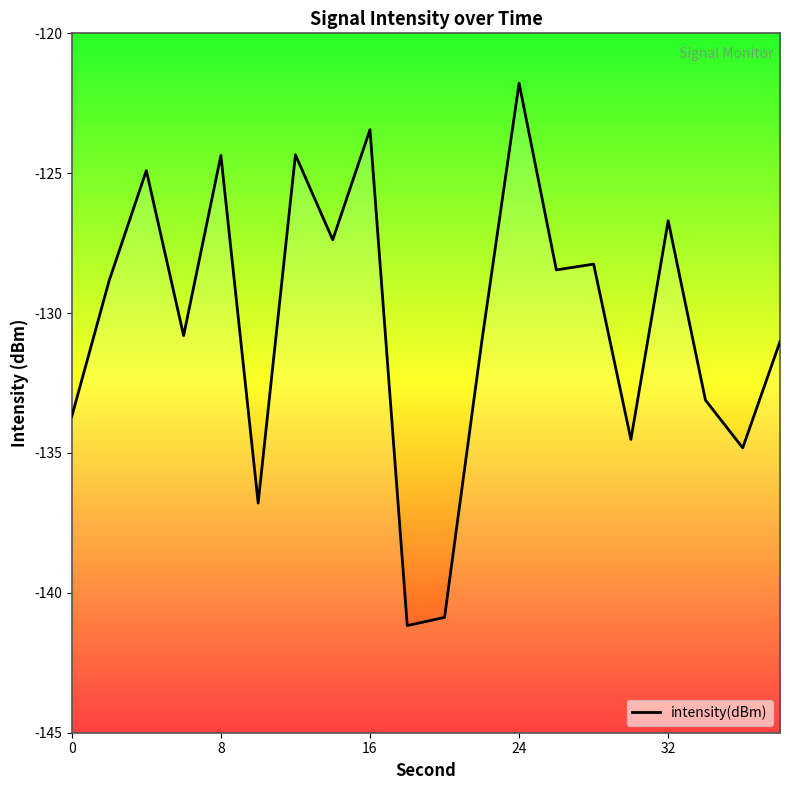

What is the value of the 16th point from the left?

-134.5